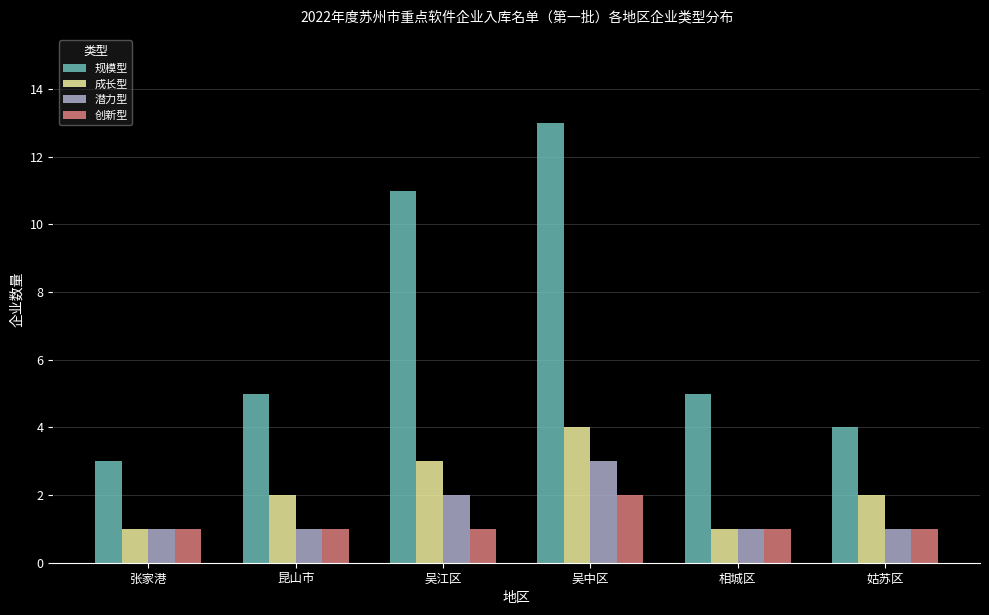

Does the chart contain stacked bars?

No